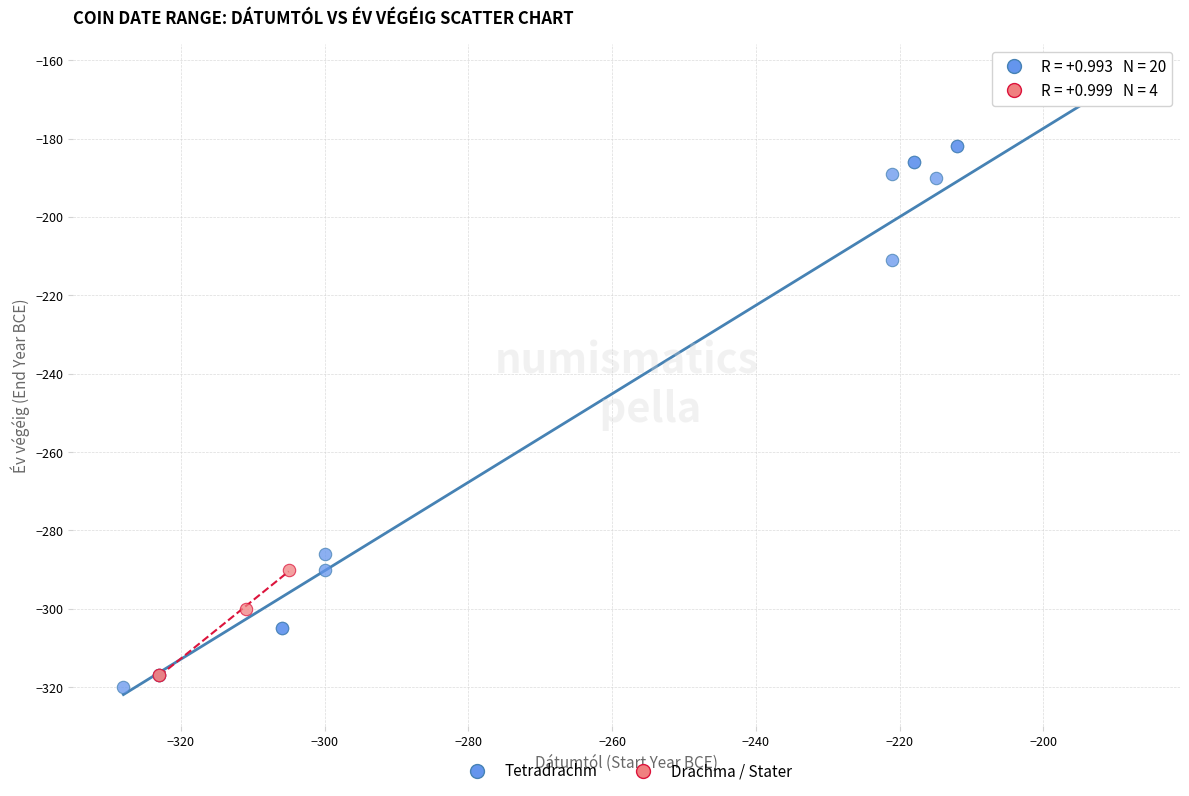

Which series has the largest Y range (max minus min)?

Tetradrachm